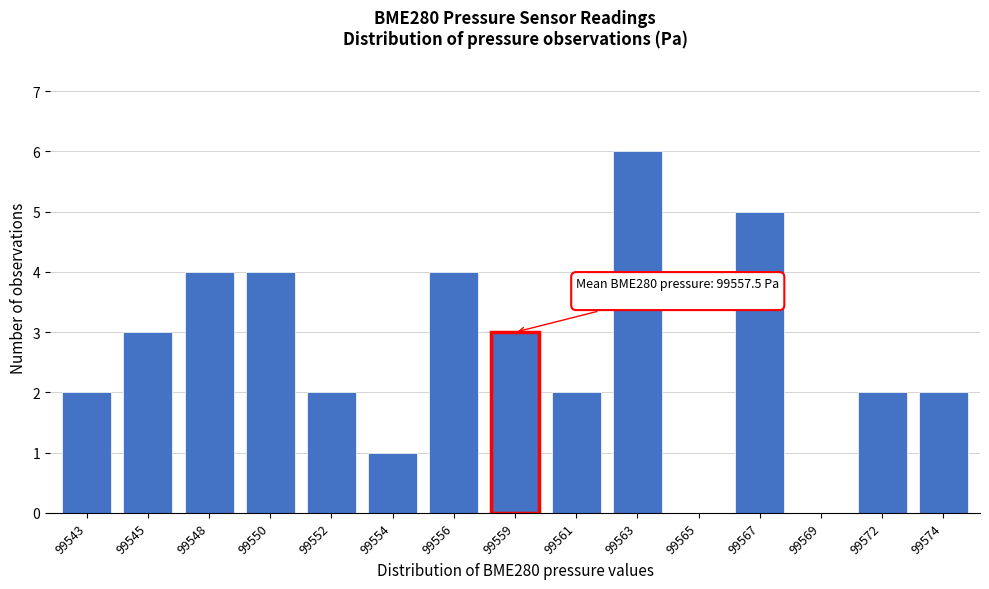

Reading right to left, transcribe all the data shown in this chart.

99574=2	99572=2	99569=0	99567=5	99565=0	99563=6	99561=2	99559=3	99556=4	99554=1	99552=2	99550=4	99548=4	99545=3	99543=2